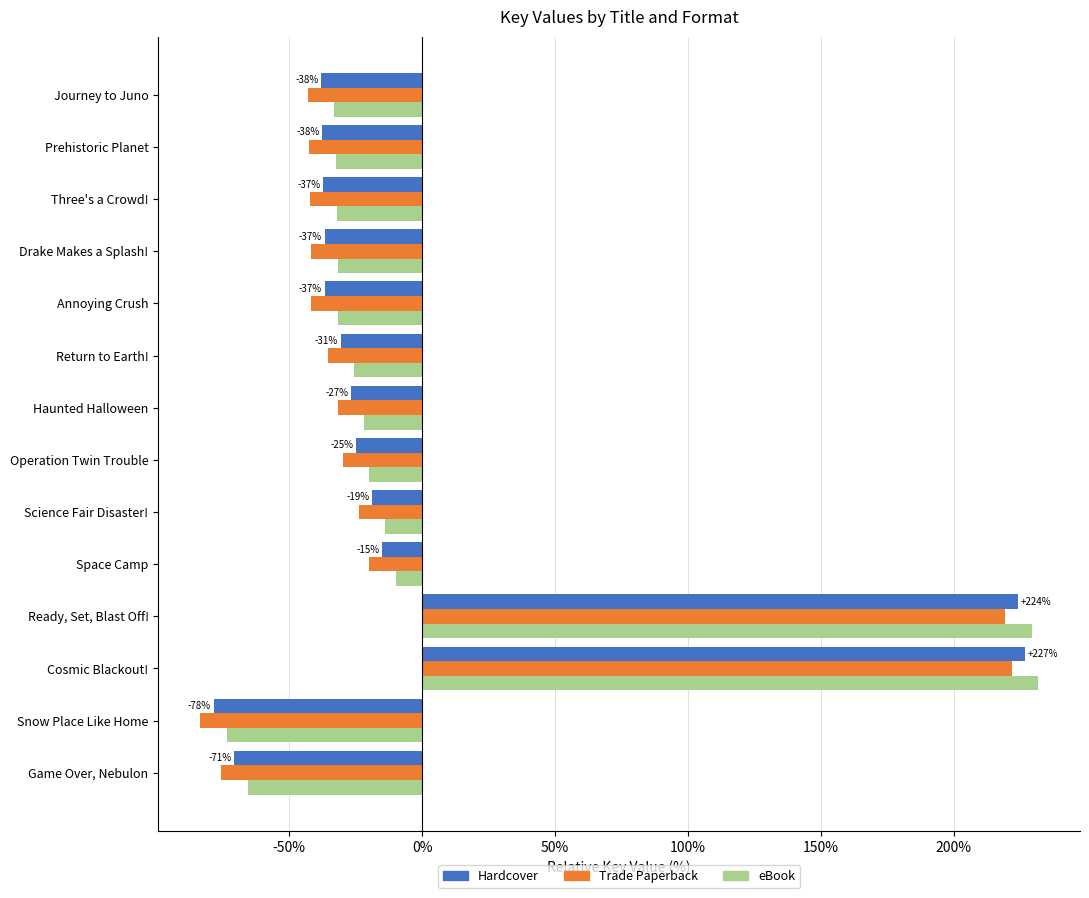

The value of Hardcover at Operation Twin Trouble is -24.9. True or false?

True